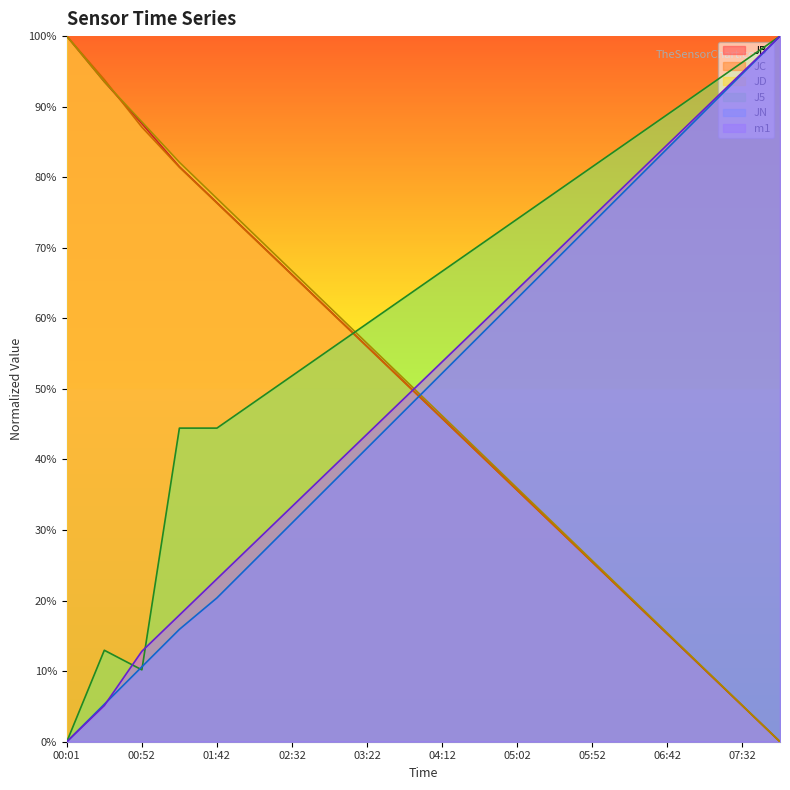

The JC series shows 93.8 at 00:26. True or false?

True